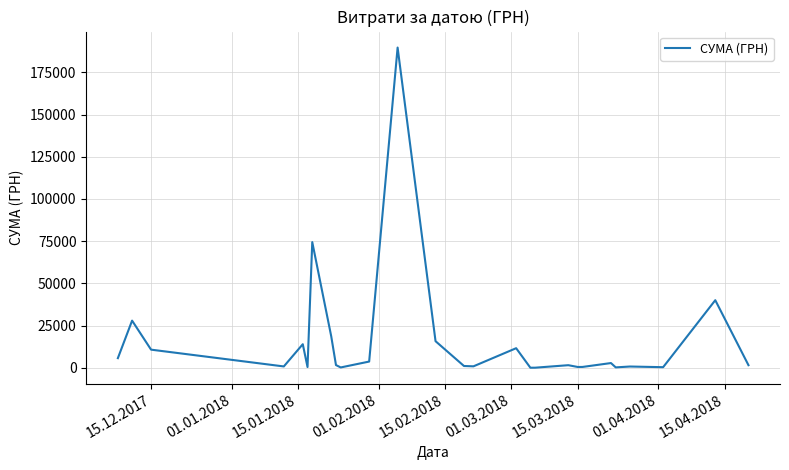

What is the greatest value displayed?

189658.9